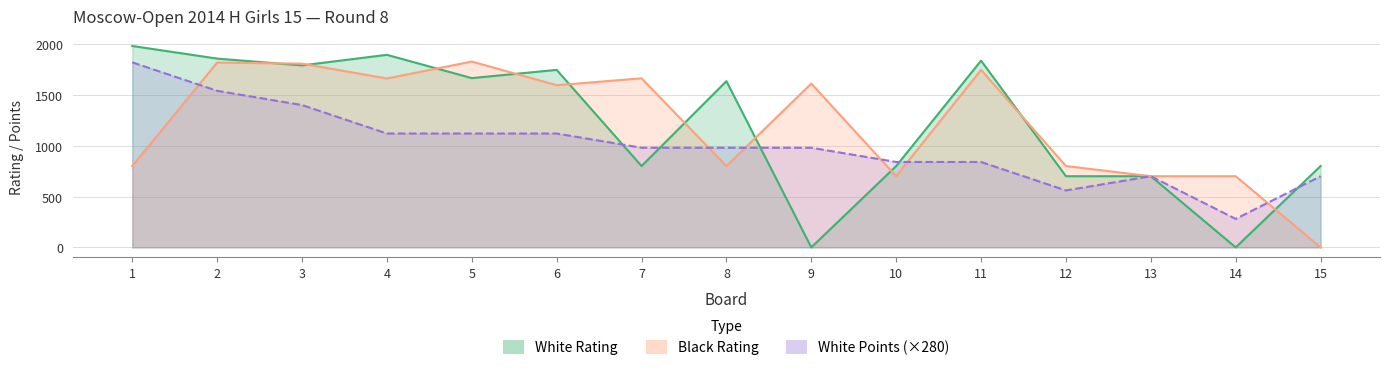

How many positive values does the Black Rating series have?

14